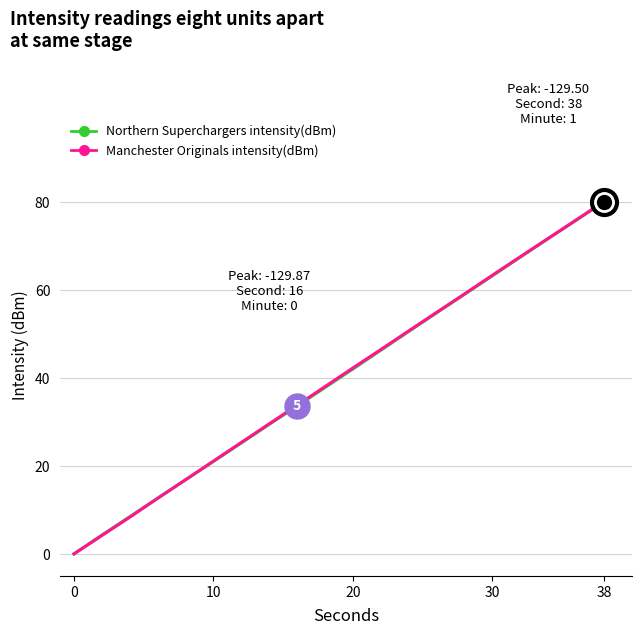

How many lines are shown in the chart?

2